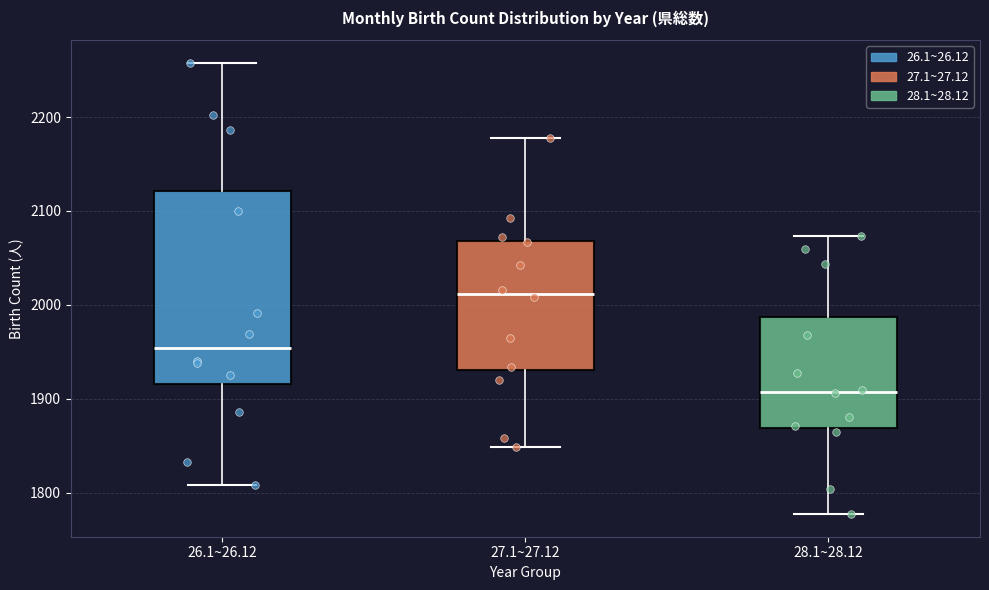

Reading left to right, transcribe this box plot: for each box, give where its median line is, the range the box spans, and where its two whiskers end, as read against the y-axis. The values are not printed on the chart, so give them approximately, as read against the axis.

26.1~26.12: median 1950, box 1920 to 2120, whiskers 1810 to 2260
27.1~27.12: median 2010, box 1930 to 2070, whiskers 1850 to 2180
28.1~28.12: median 1910, box 1870 to 1990, whiskers 1780 to 2070